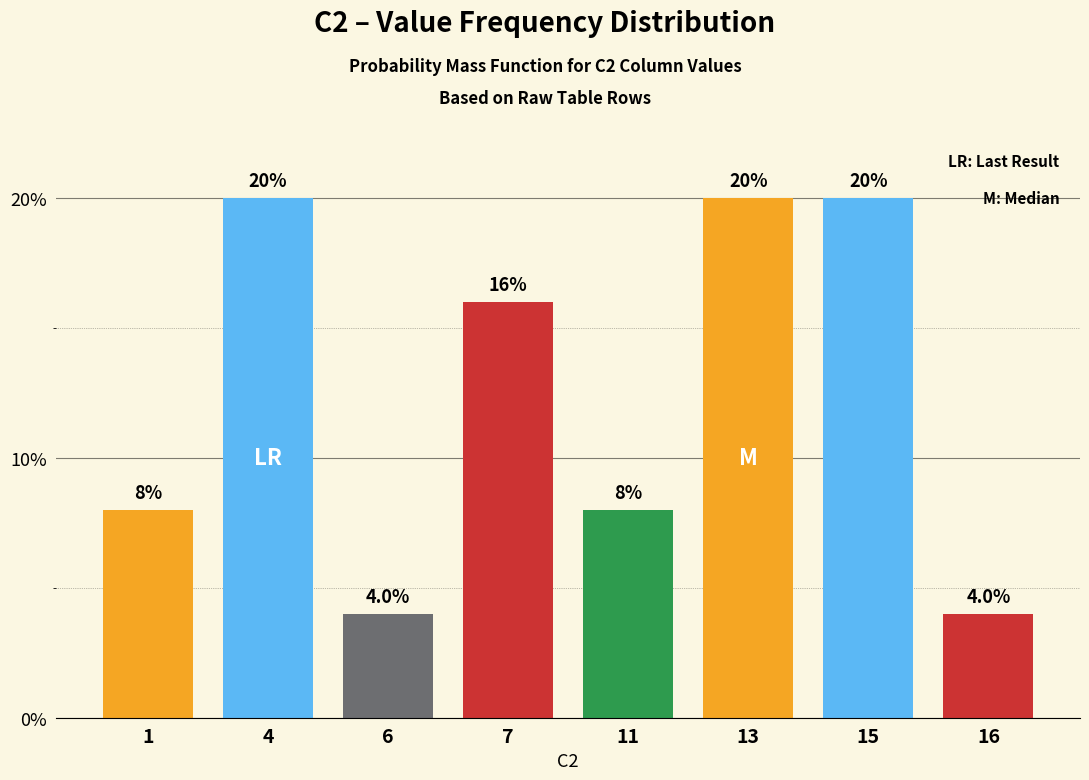

What is the difference between the maximum and second lowest values?

16